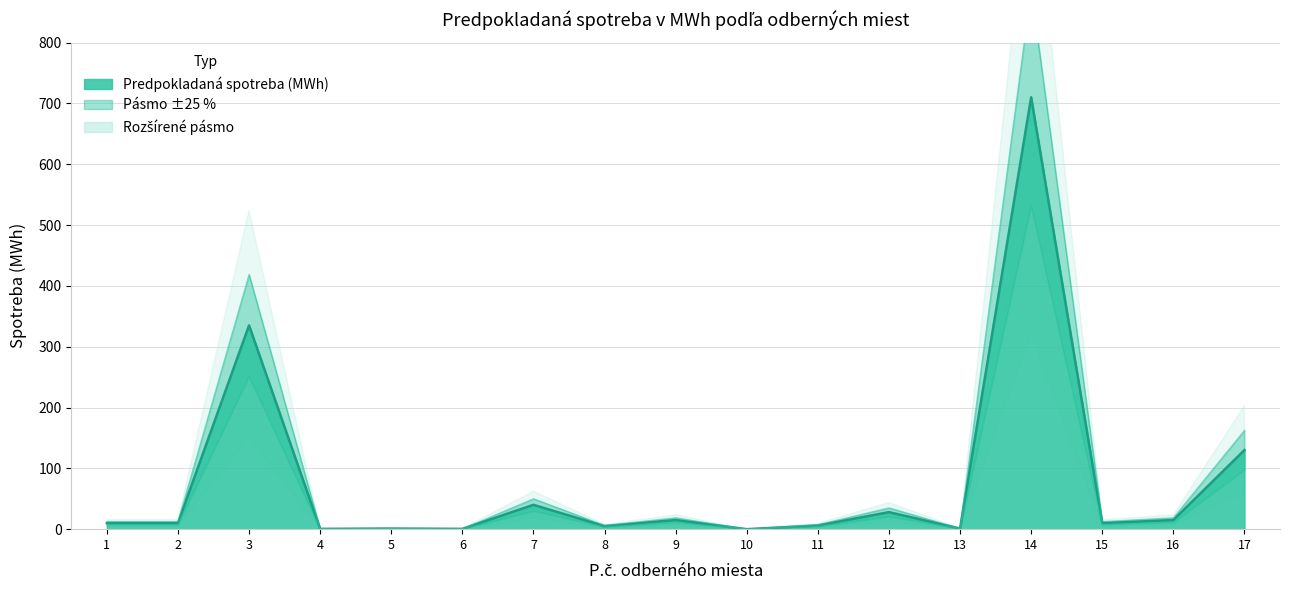

The chart shows a value of 7.5 at 2. True or false?

True